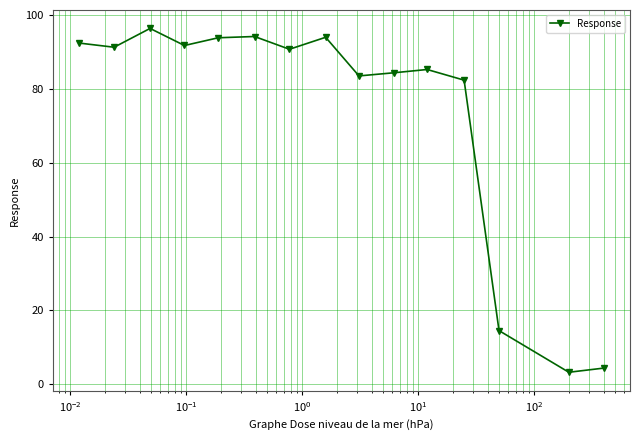

What is the greatest value displayed?

96.5